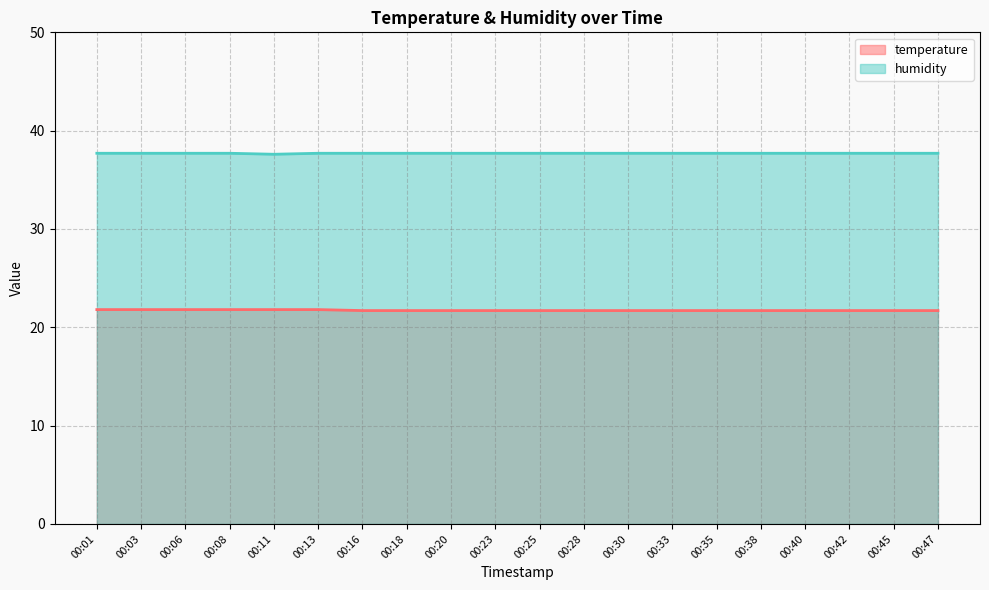

Between 00:45 and 00:23, which is larger?

00:45